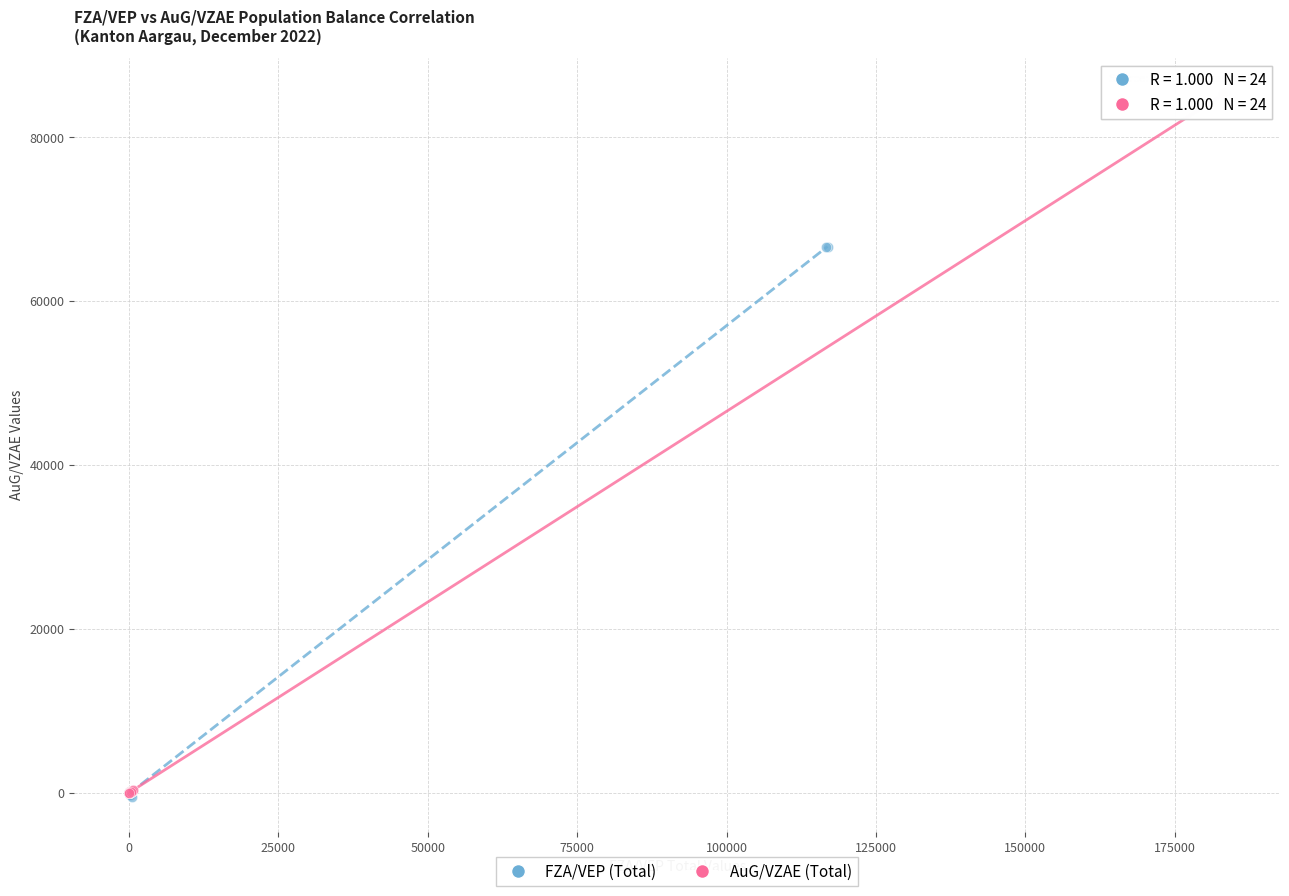

Which series contains the highest Y value?

AuG/VZAE (Total)